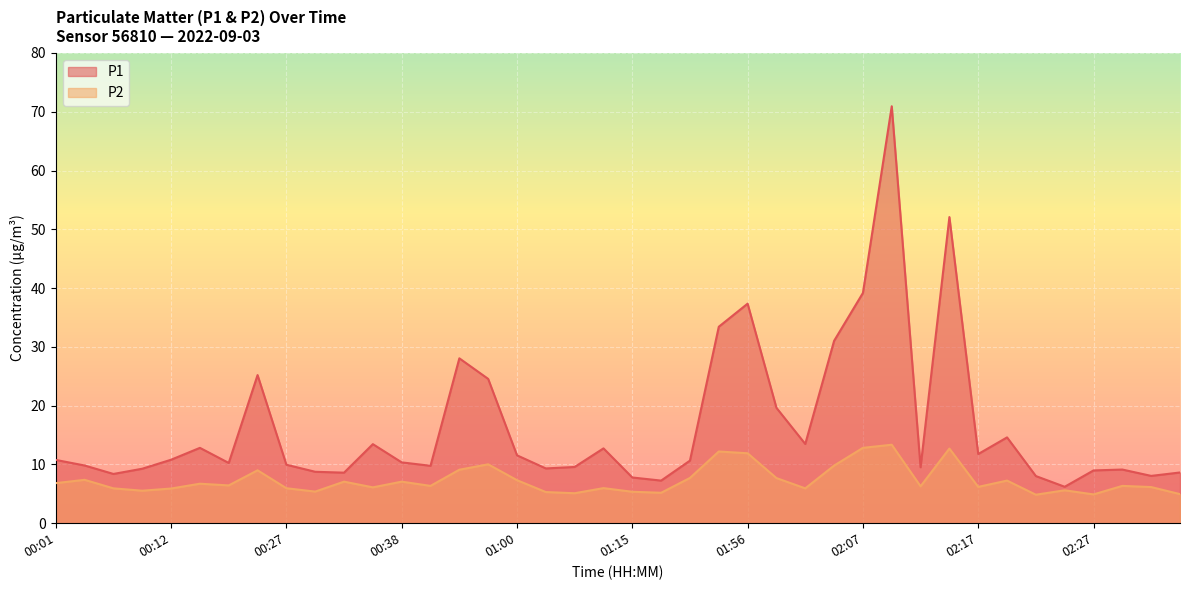

What are all the series names shown in the legend?

P1, P2